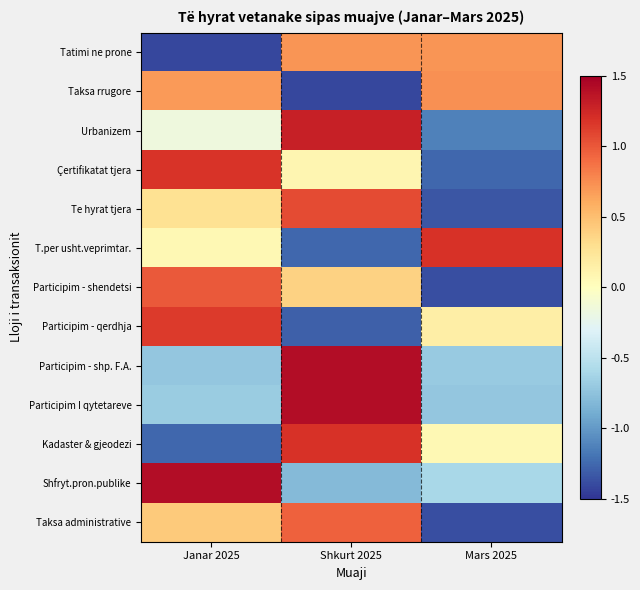

Between Janar 2025 and Shkurt 2025, which is larger?

Shkurt 2025